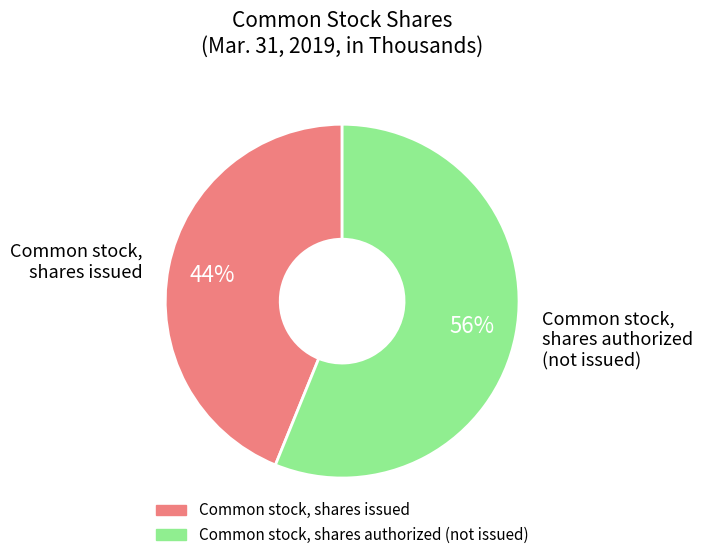

How many slices are in this pie chart?

2